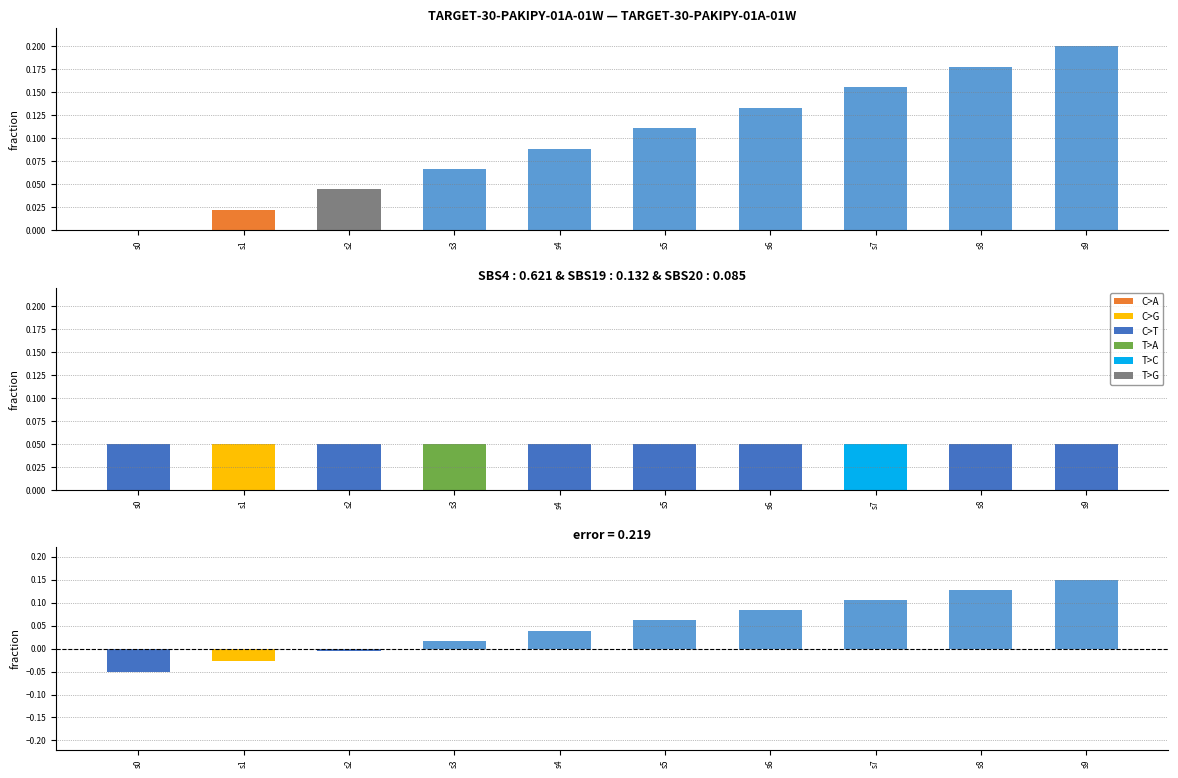

What is the greatest value displayed?

0.2